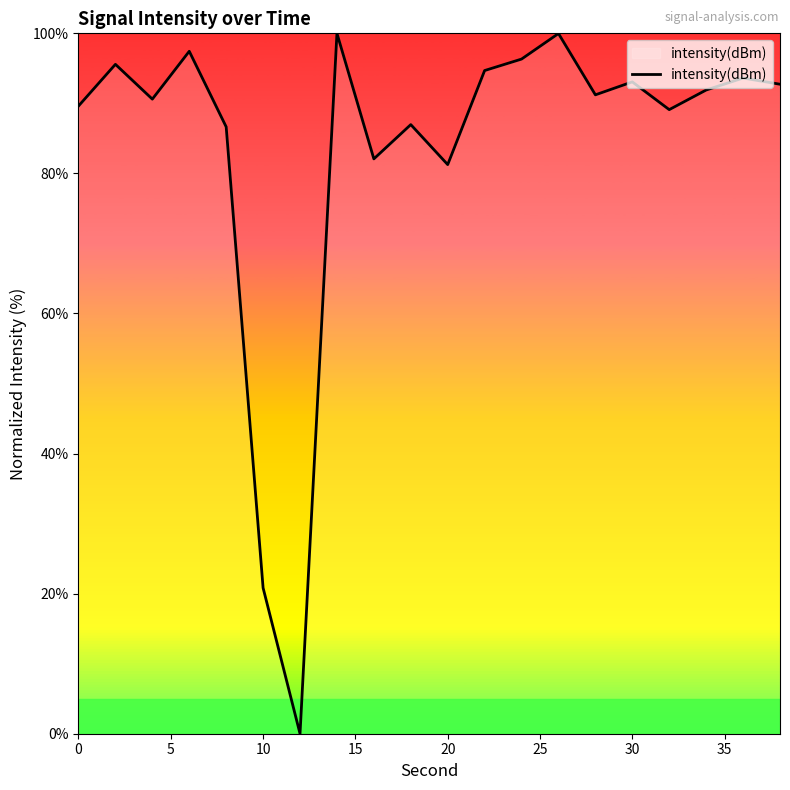

What is the greatest value displayed?

100.0